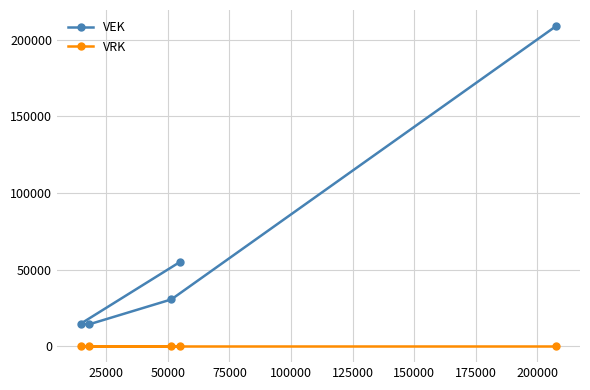

What are all the series names shown in the legend?

VEK, VRK